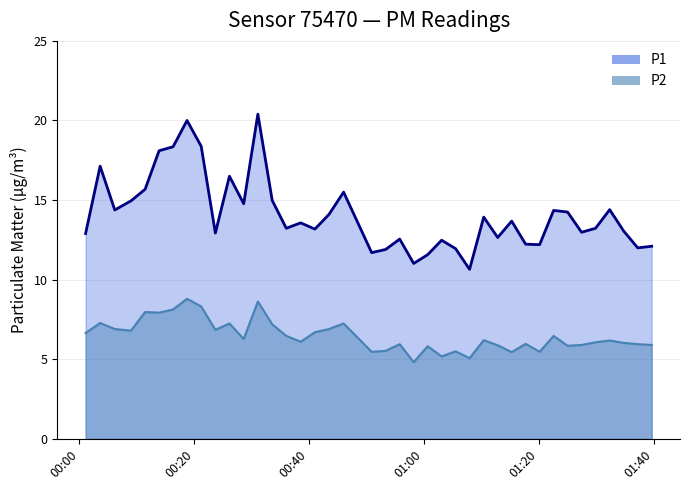

True or false: P1 has a value of 25.1 at 2022-11-06T00:03:37.

False